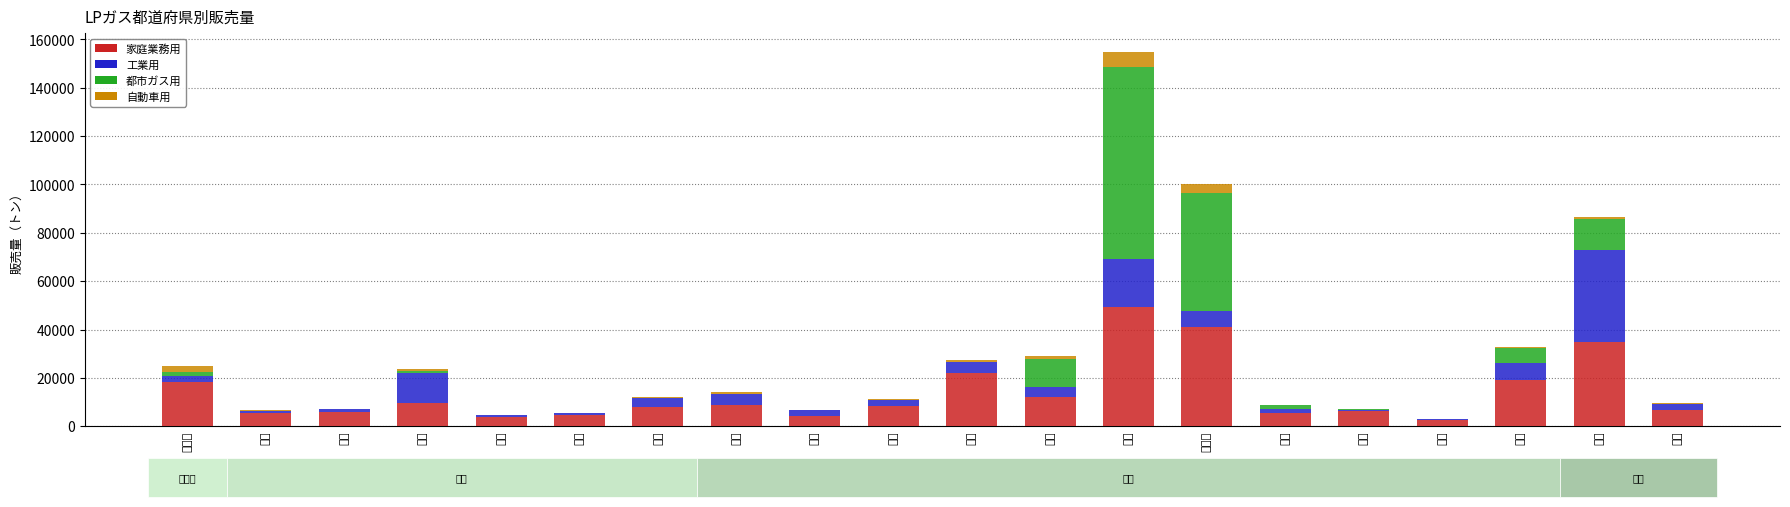

What is the sum of the 家庭業務用 values at 静岡 and 愛知?

54000